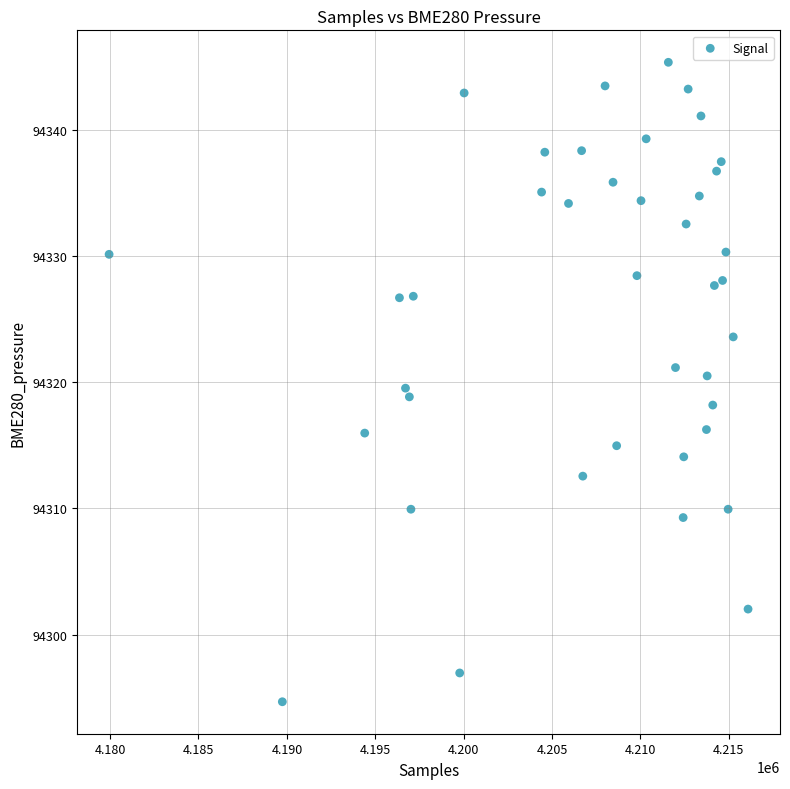

What is the range of X values (max minus min)?

36139.0